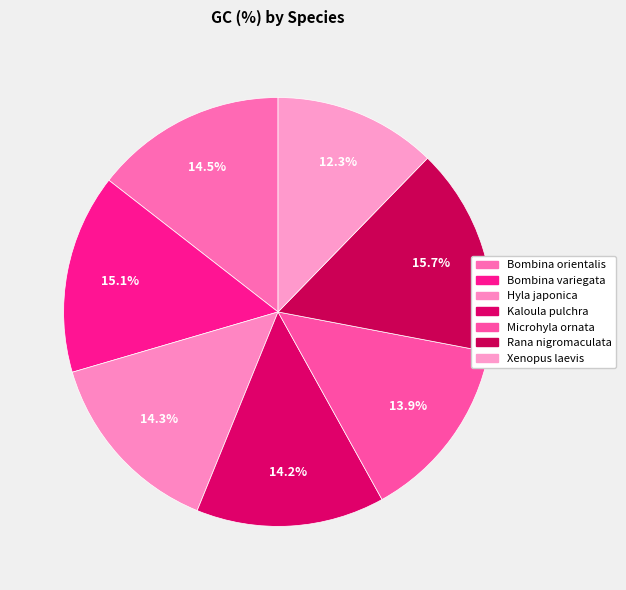

How many slices are in this pie chart?

7